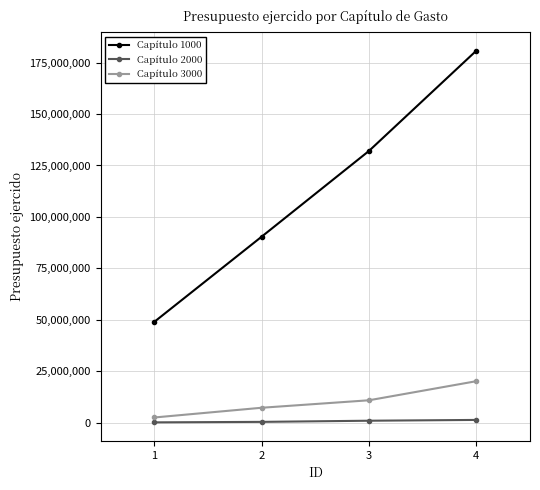

What is the lowest value of the Capítulo 1000 series?

48954715.2